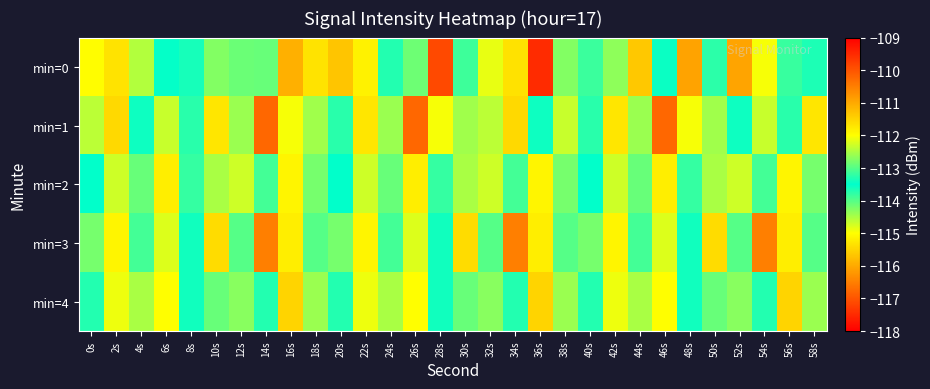

List the series in order of their peak value, lowest first.

min=2, min=4, min=3, min=1, min=0